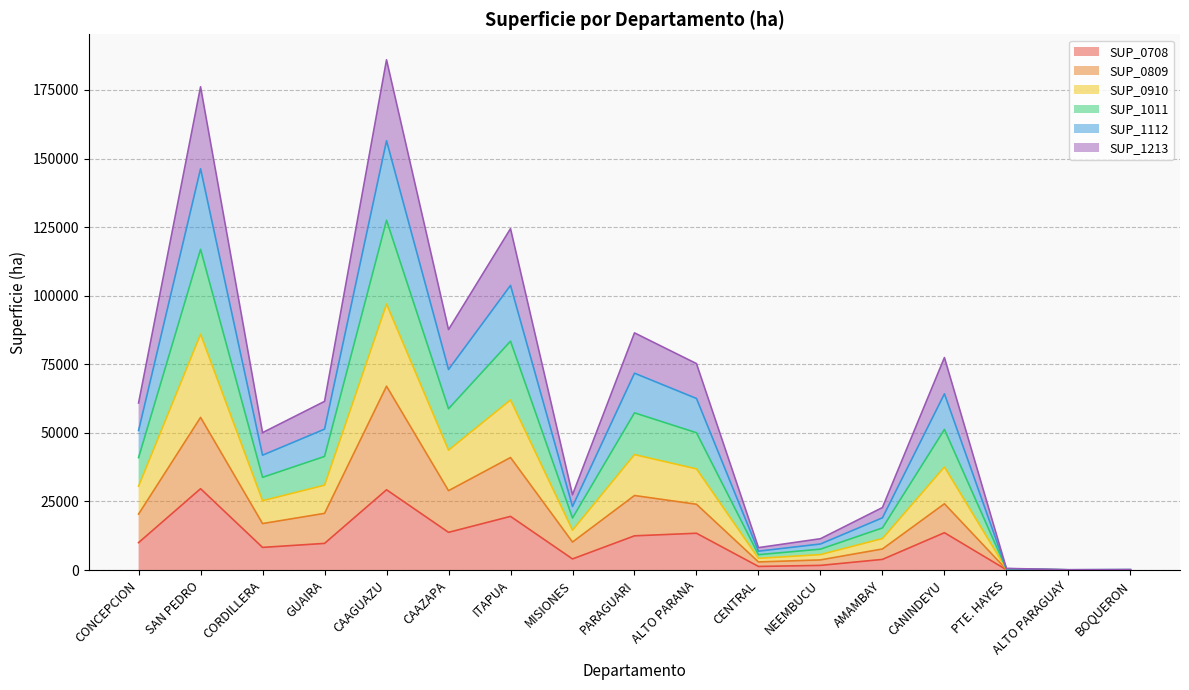

True or false: SUP_1112 and SUP_0708 intersect in this chart.

False